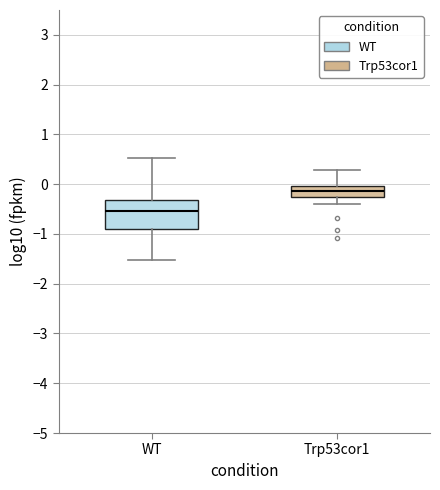

Where is the lower edge of the box for Trp53cor1 on the y-axis? The values are not printed on the chart, so give them approximately, as read against the axis.

-0.3